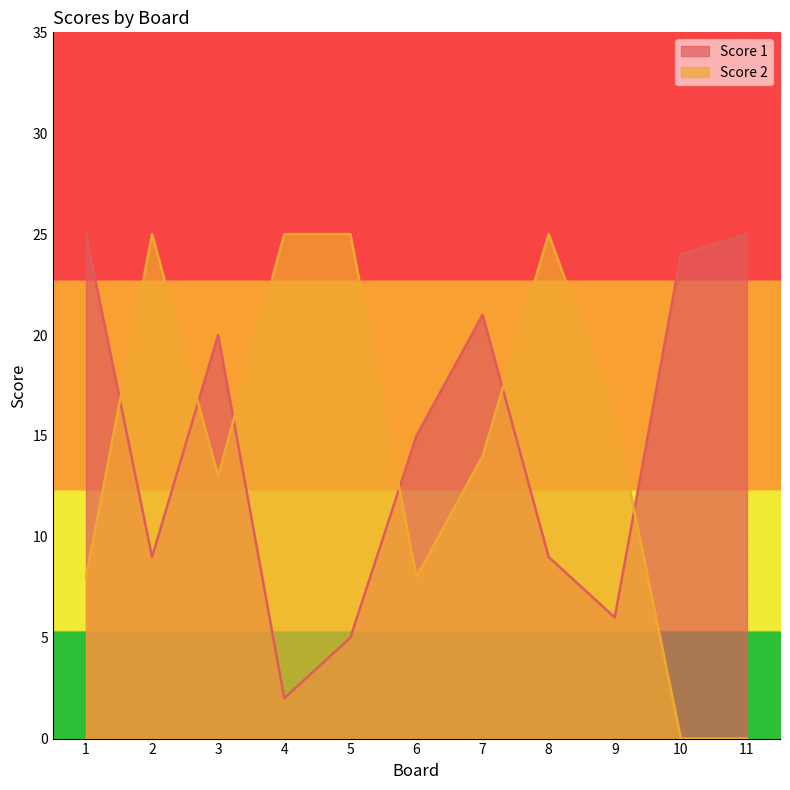

How many data points does each series have?

11